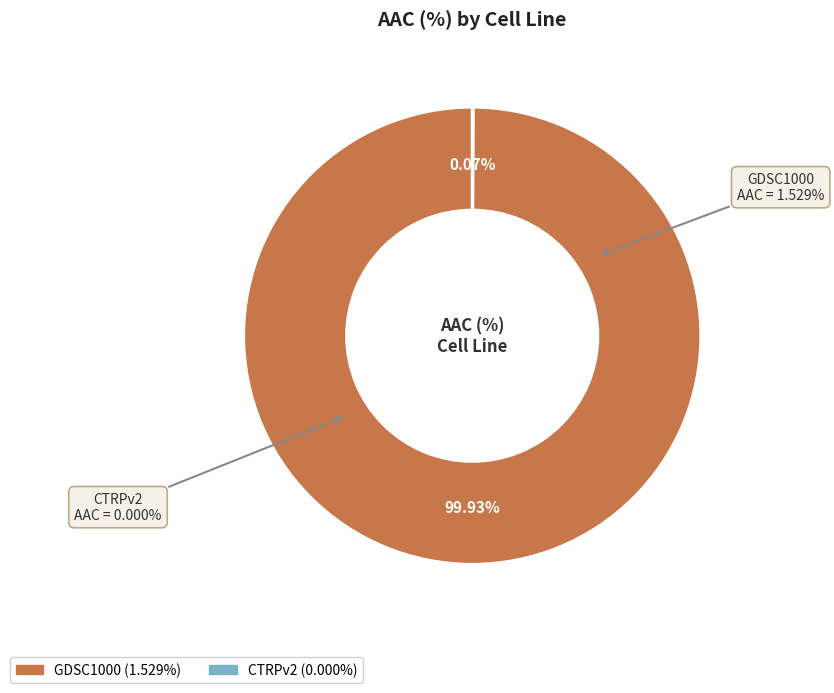

Between GDSC1000 and CTRPv2, which is larger?

GDSC1000